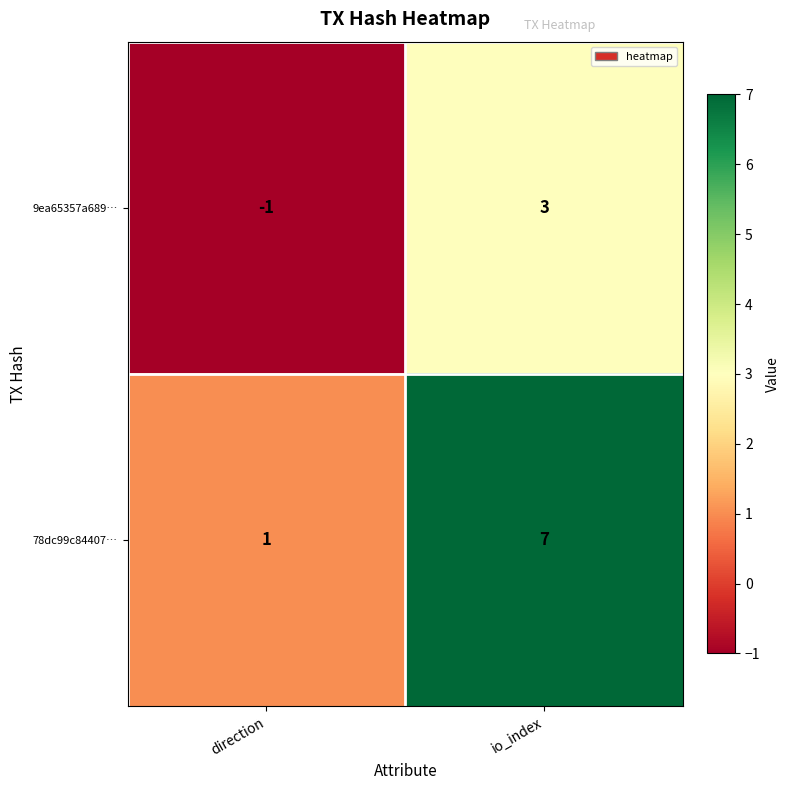

Which label corresponds to the smallest value in the chart?

direction